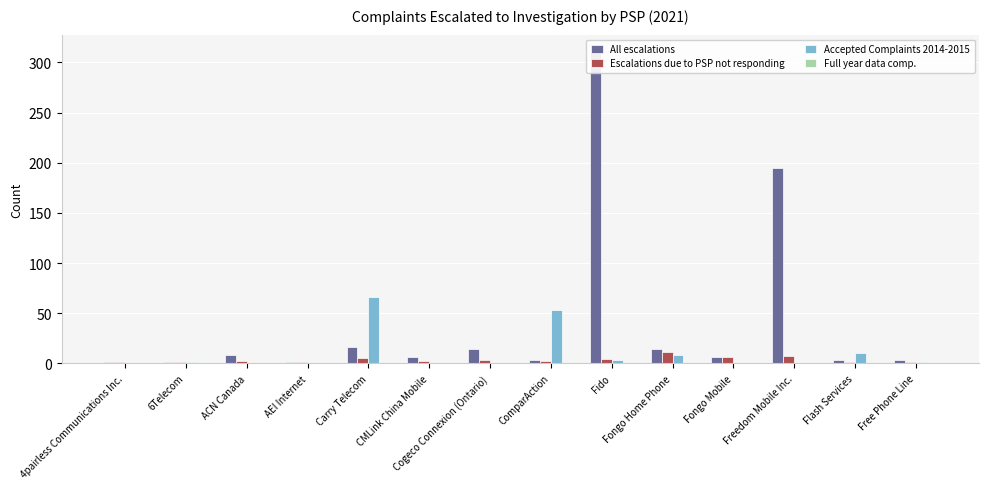

At how many categories does at least one series exceed 87?

2